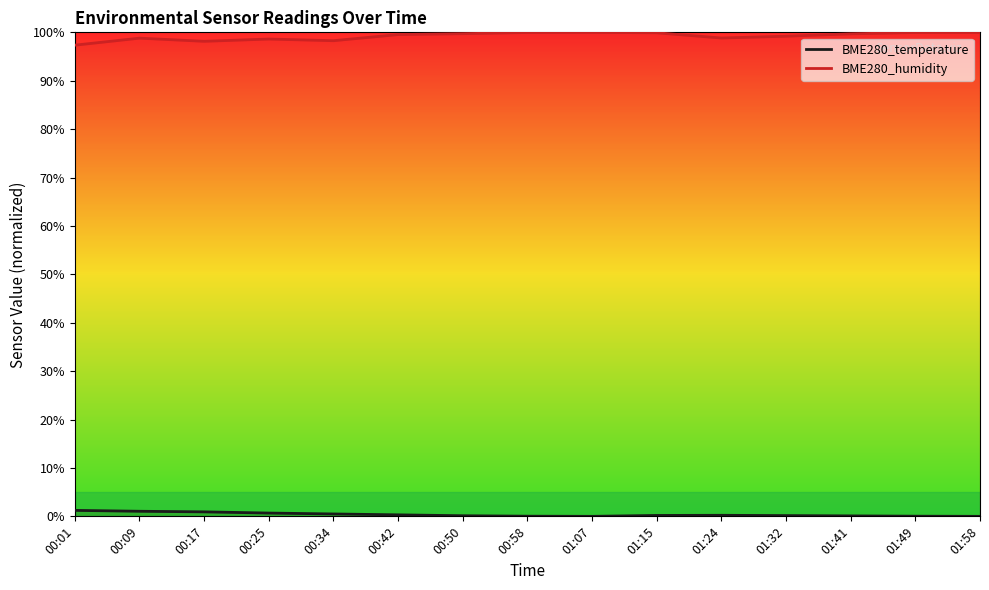

What is the value of the BME280_humidity point at the 12th from the left?

99.2